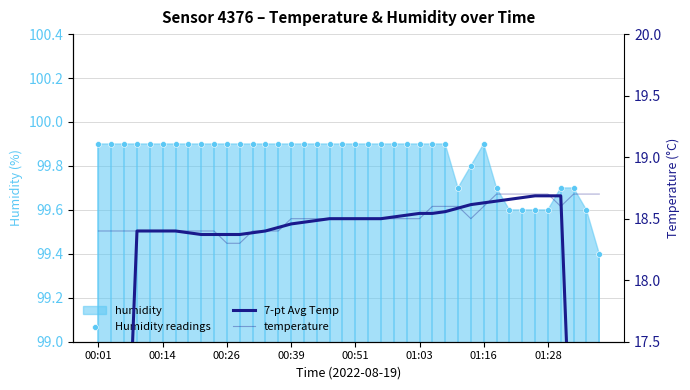

What is the total value across all series at 36?

137.0